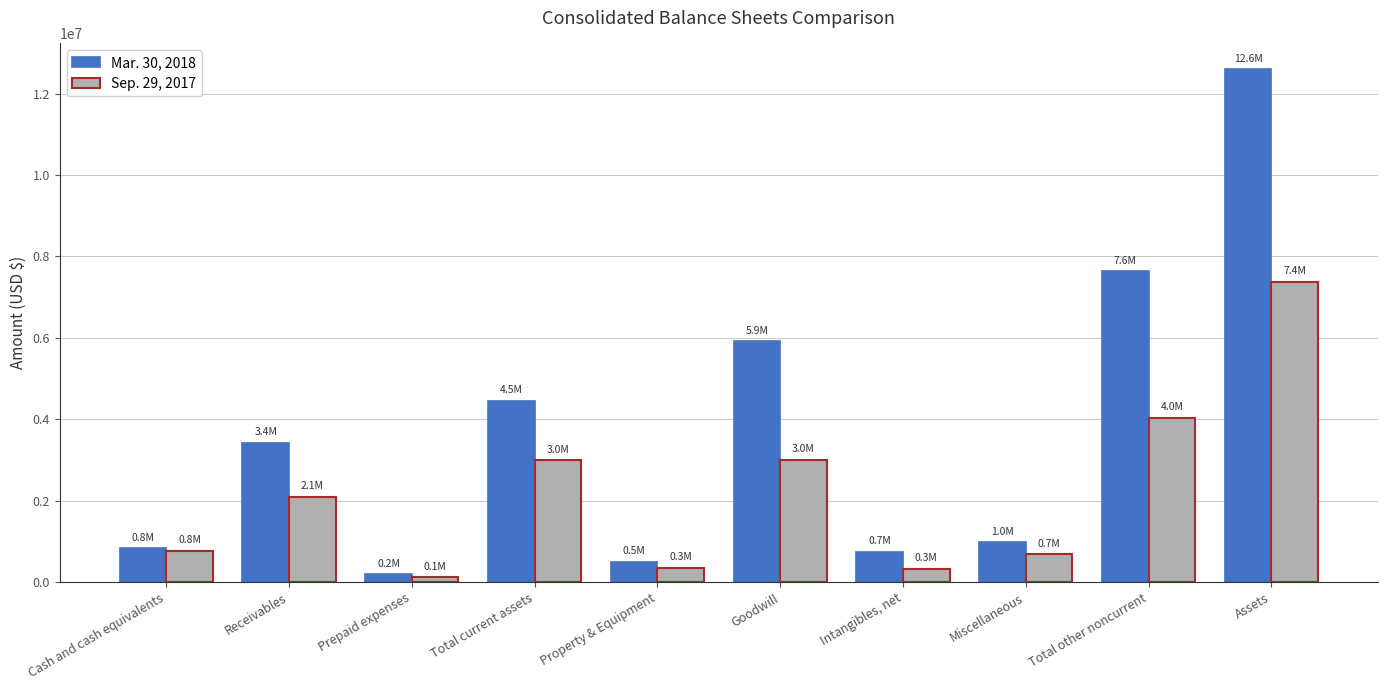

What position from the left is Cash and cash equivalents?

1